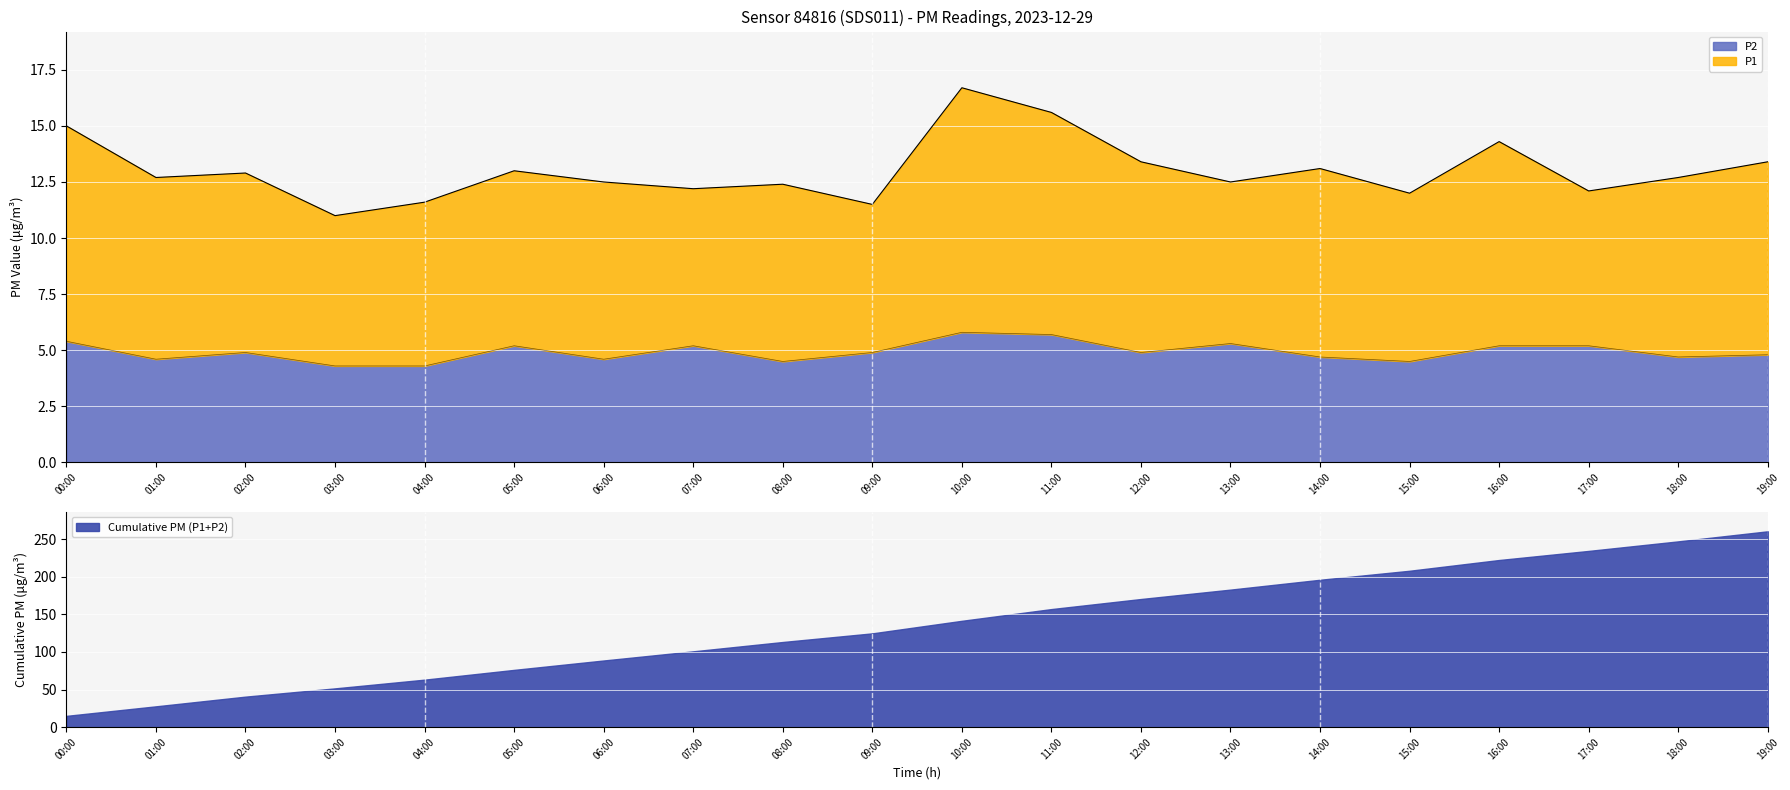

What is the average value?

4.9